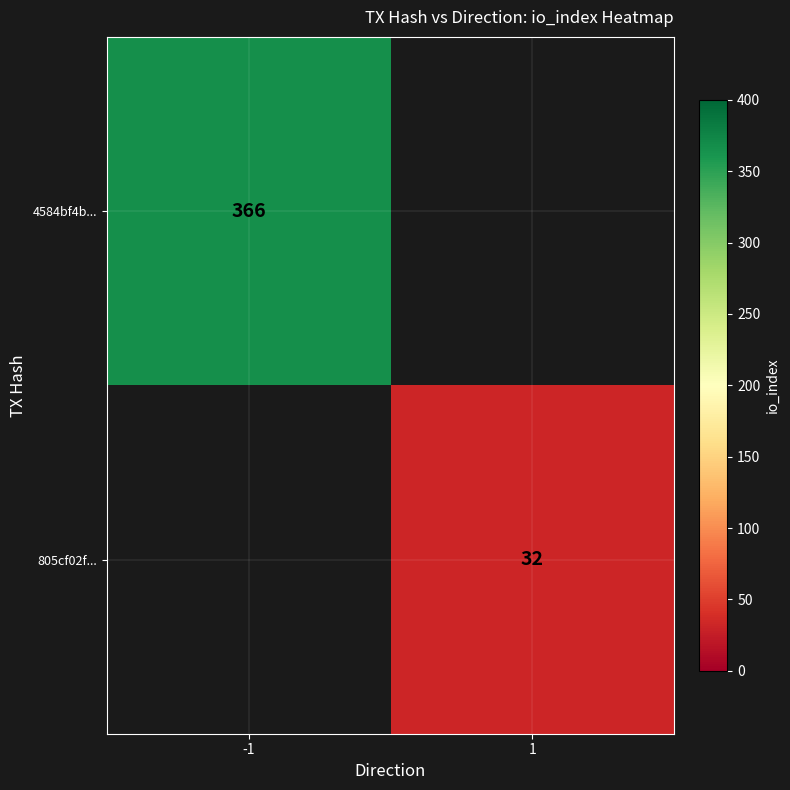

Is the value of 805cf02f... at 1 greater than the value of 4584bf4b... at -1?

No